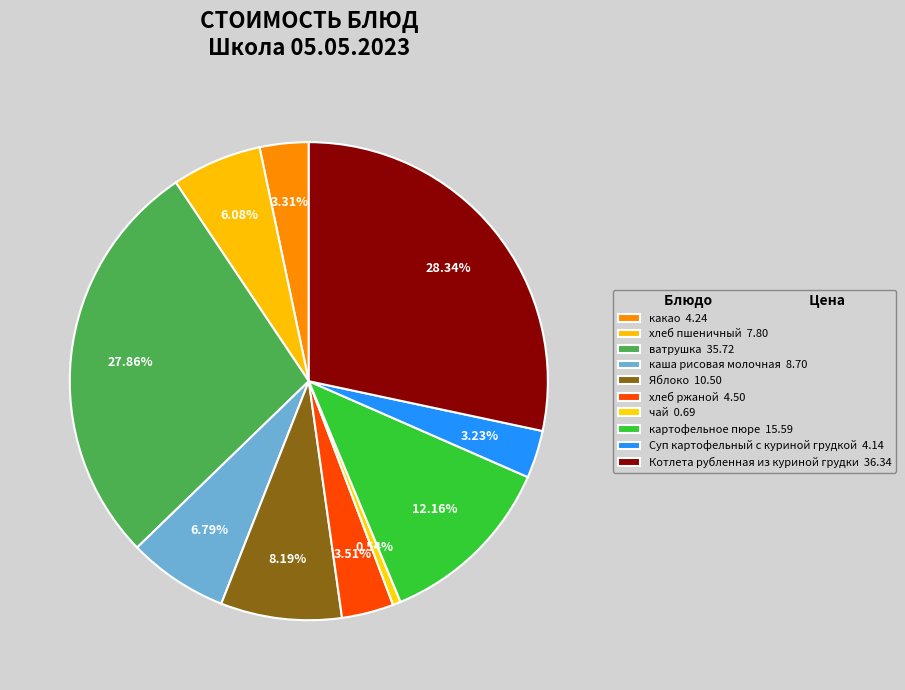

How many segments does this pie chart have?

10